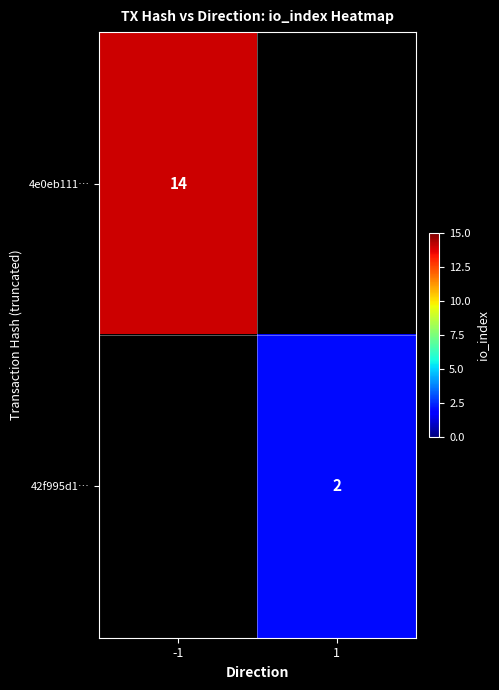

Is the value of 4e0eb111… at -1 greater than the value of 42f995d1… at 1?

Yes